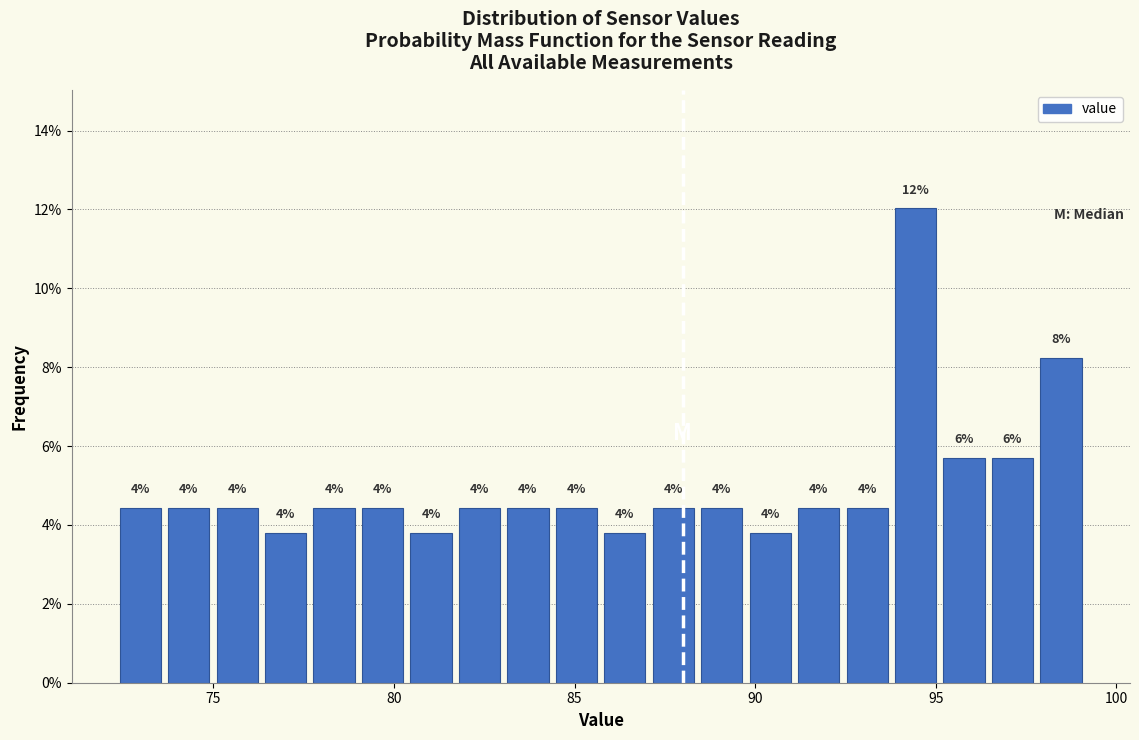

Read against the x-axis, roughly where is the centre of the tallest bar?

94.5